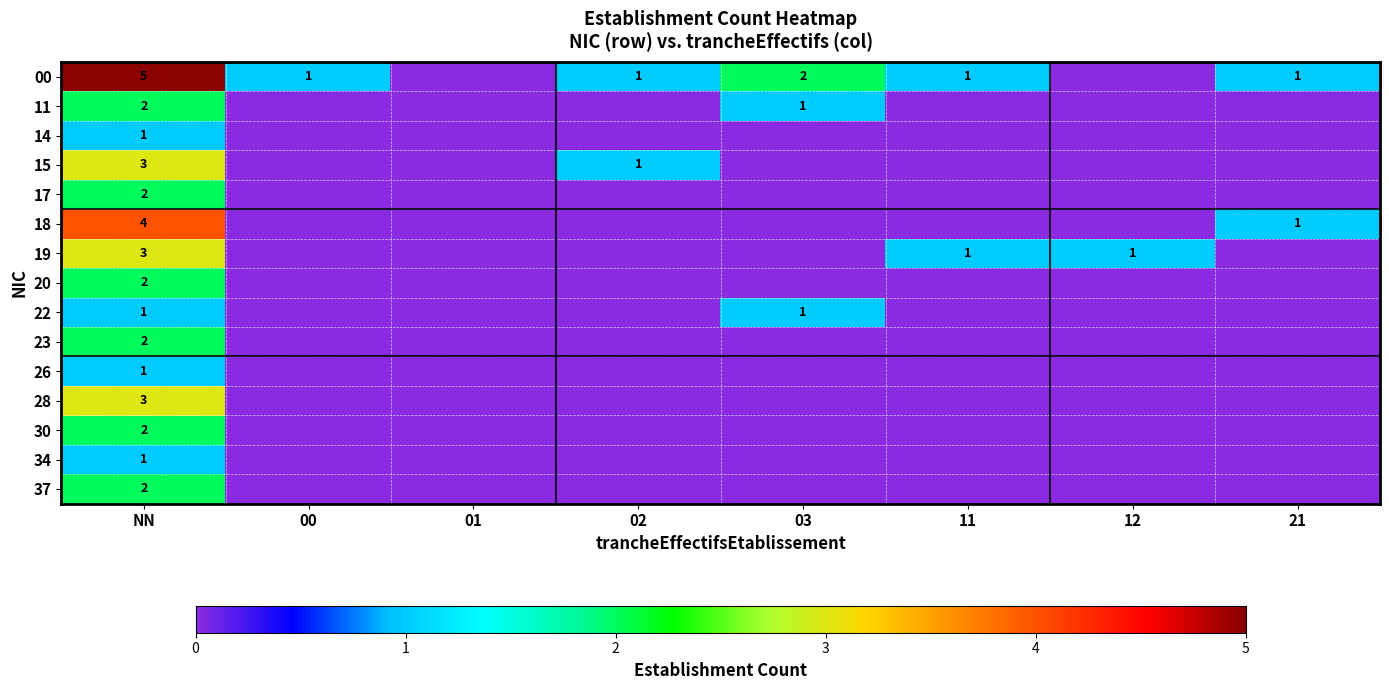

At how many categories does at least one series exceed 1?

2